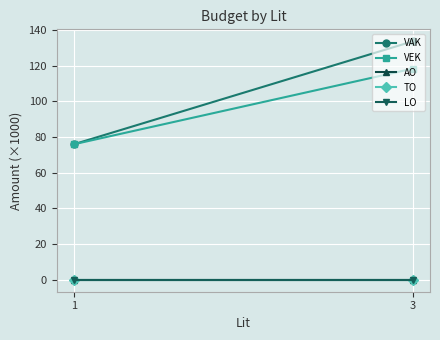

What is the sum of all VEK values?

194.3